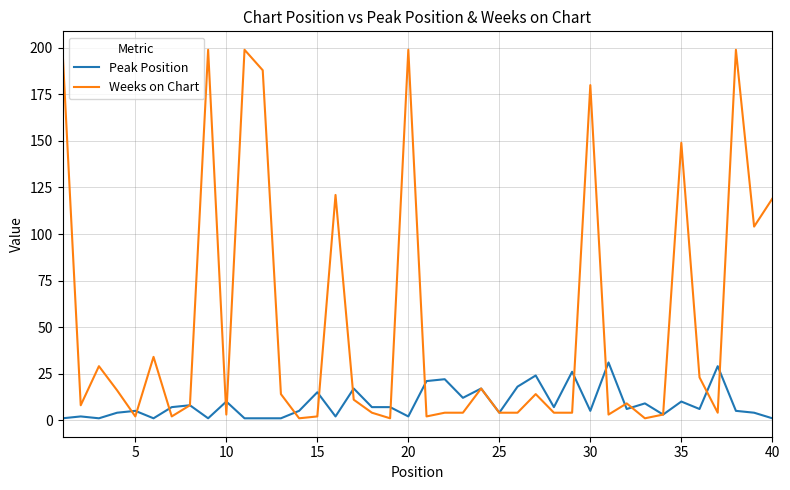

What are all the series names shown in the legend?

Peak Position, Weeks on Chart